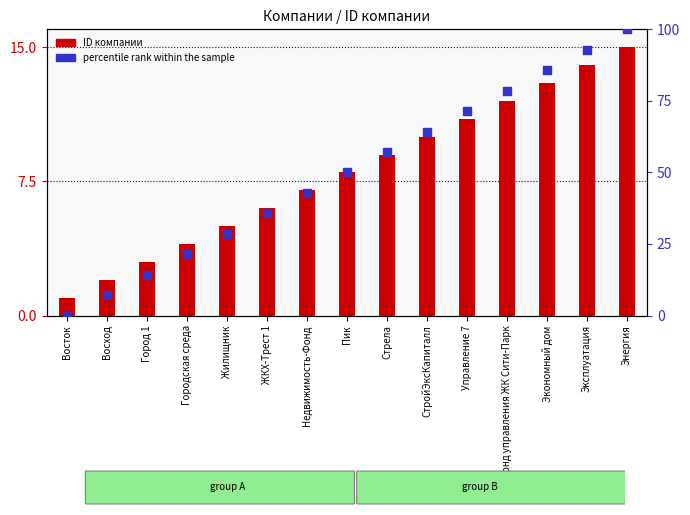

At which category is the sum across all series the highest?

Энергия